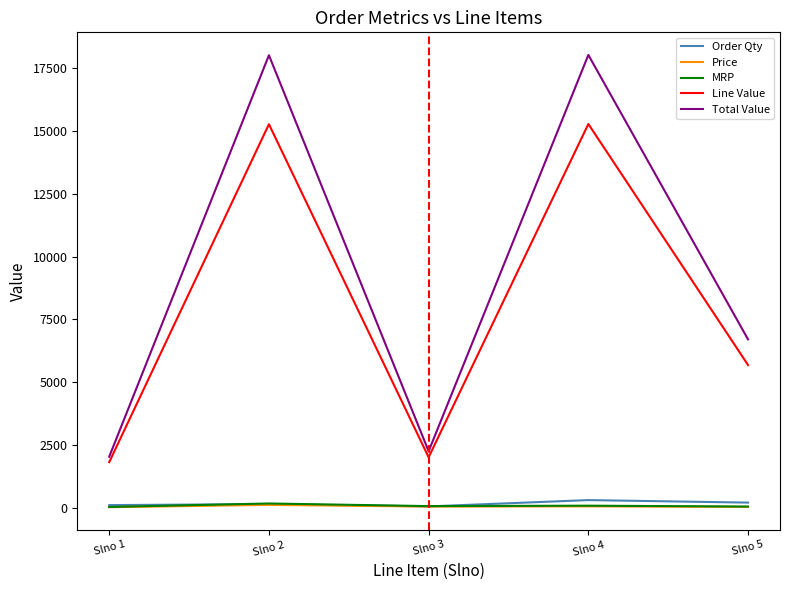

Which series changed the most between Slno 1 and Slno 2?

Total Value